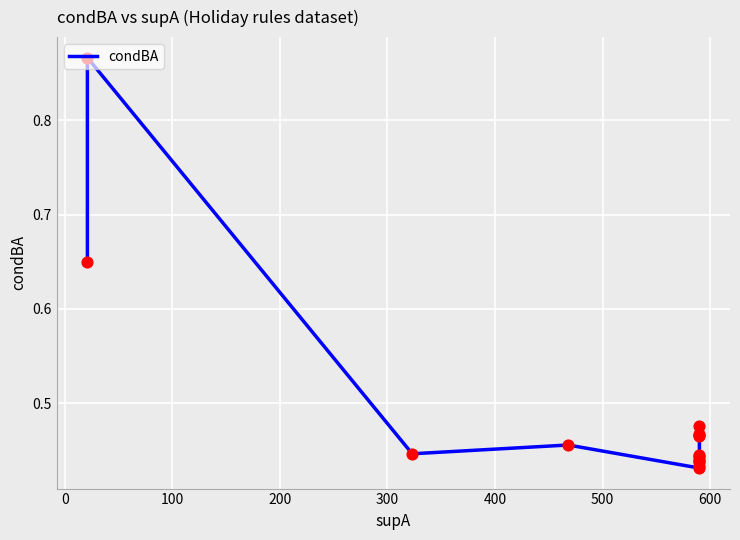

What is the change in value from 0 to 400?

-0.4